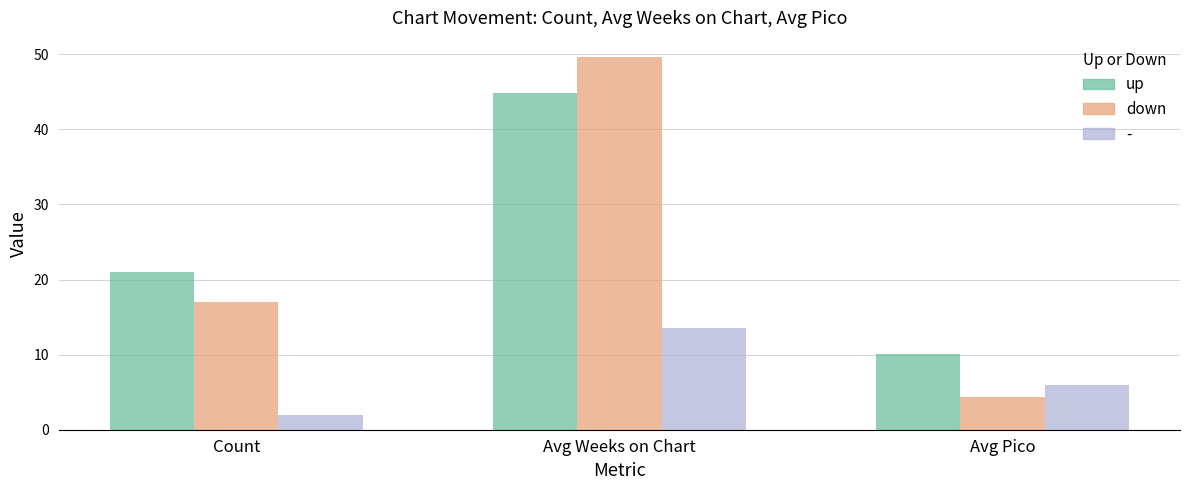

Rank the series by their maximum value, from lowest to highest.

-, up, down